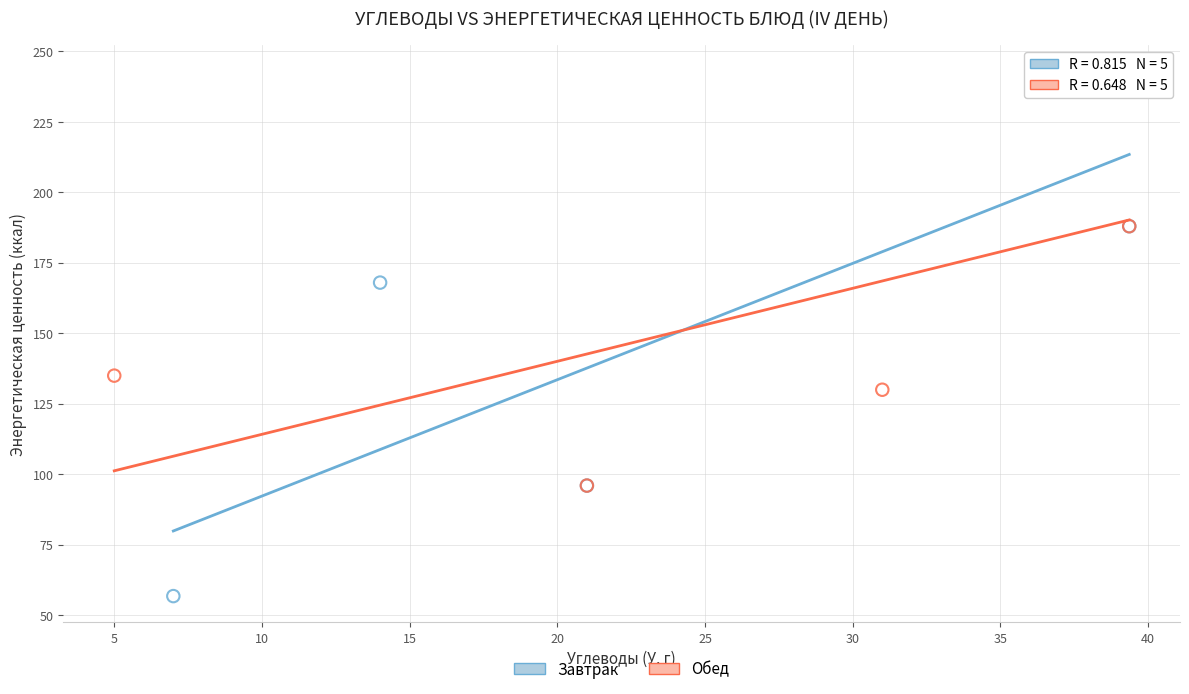

What are all the series names shown in the legend?

Завтрак, Обед